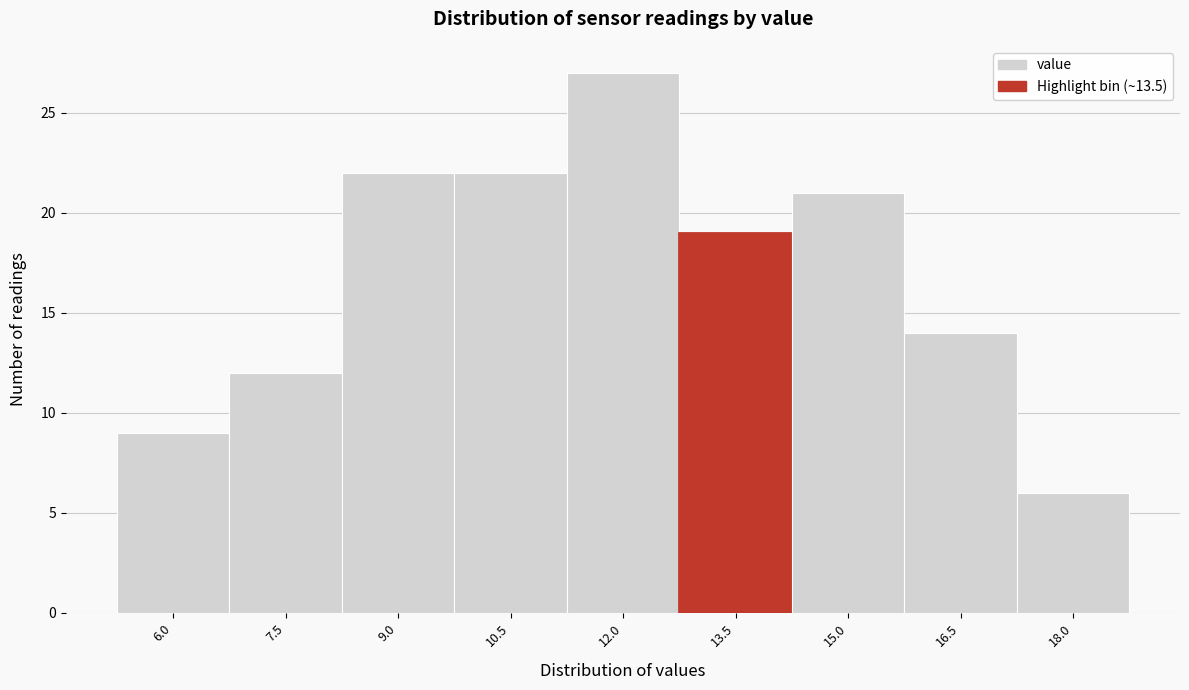

Reading left to right, transcribe all the data shown in this chart.

6.0=9	7.5=12	9.0=22	10.5=22	12.0=27	13.5=19	15.0=21	16.5=14	18.0=6